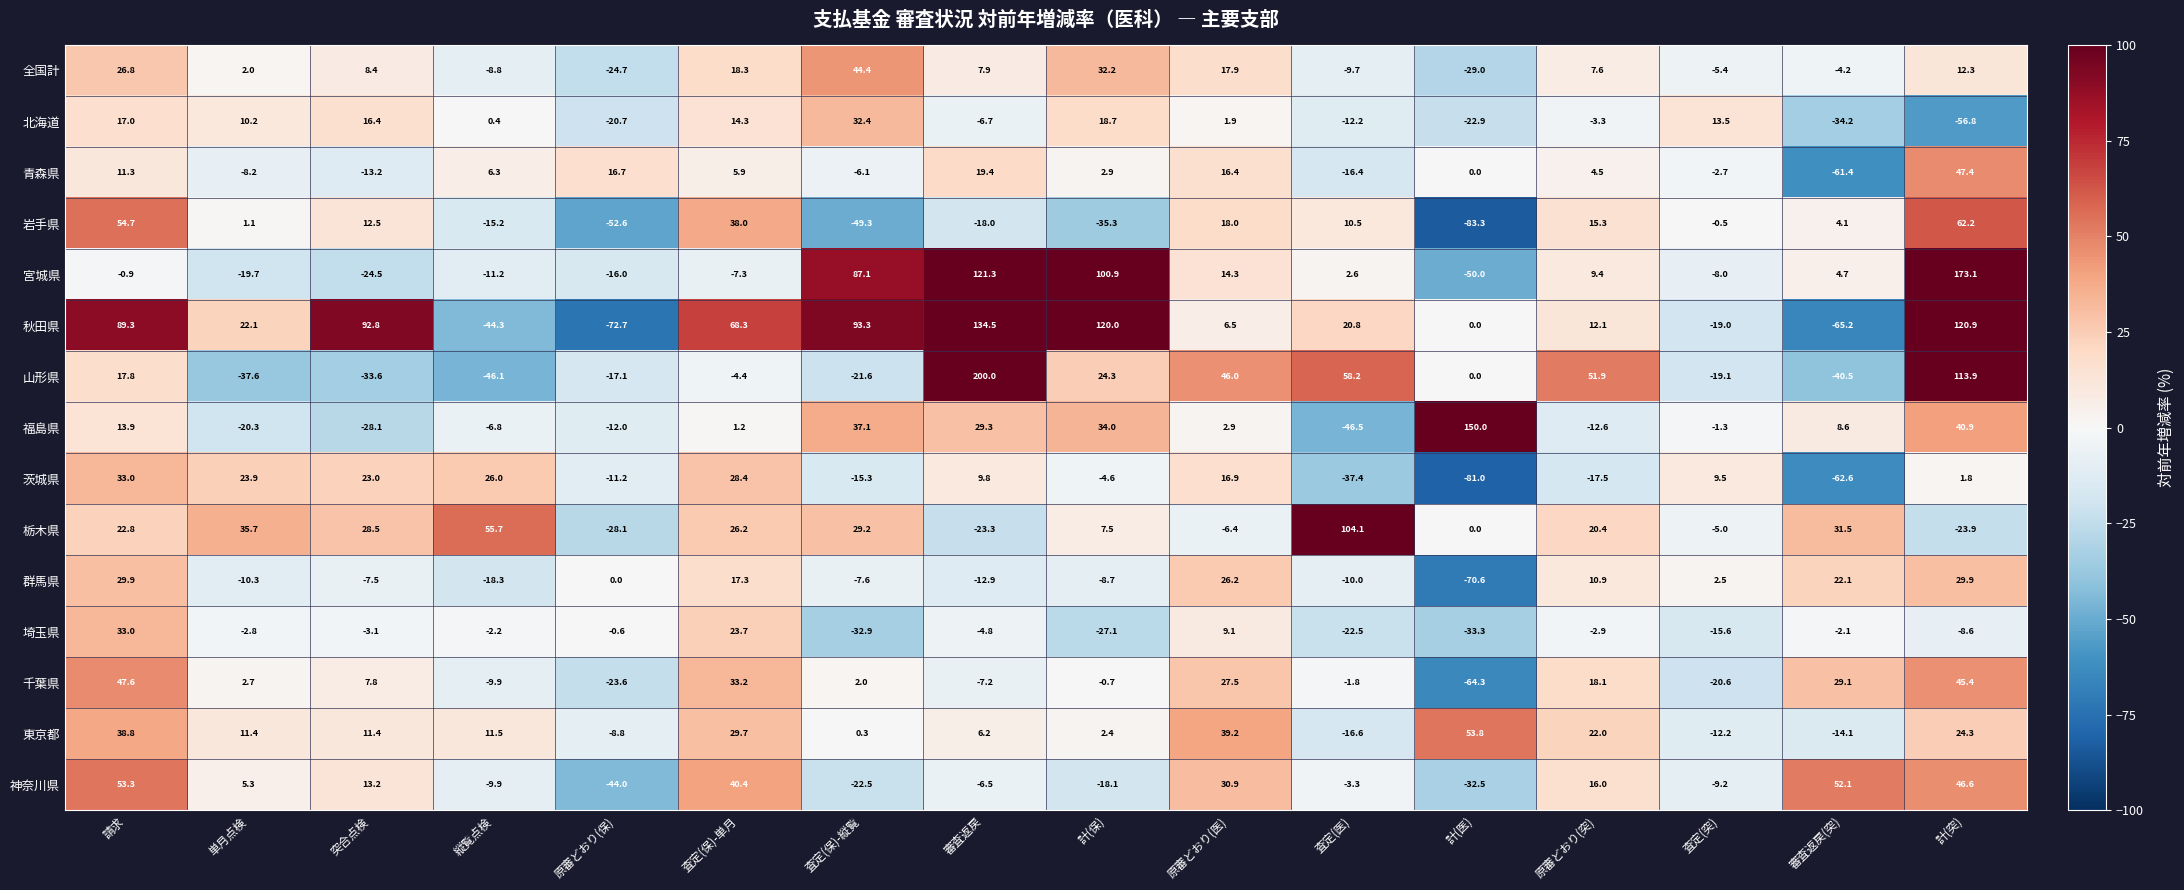

Which series has the widest spread of values?

山形県